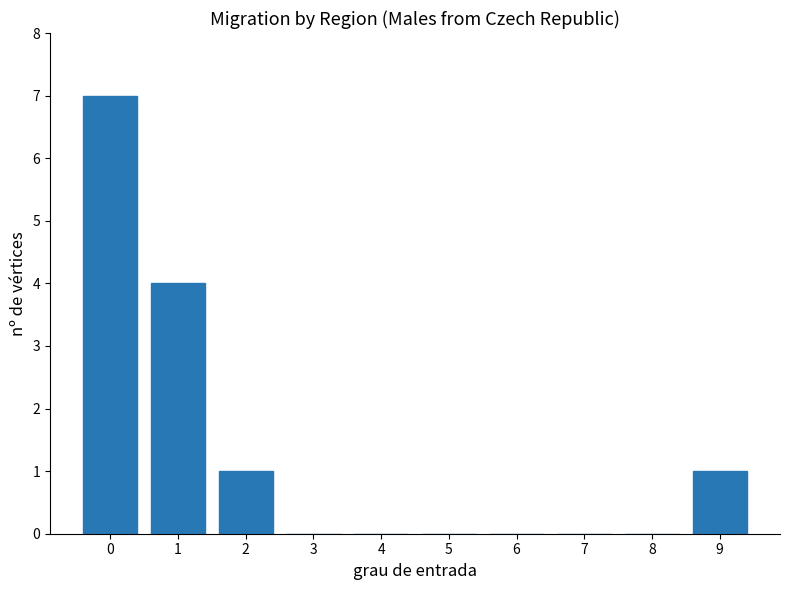

Reading left to right, extract all data points from this chart.

0=7	1=4	2=1	3=0	4=0	5=0	6=0	7=0	8=0	9=1